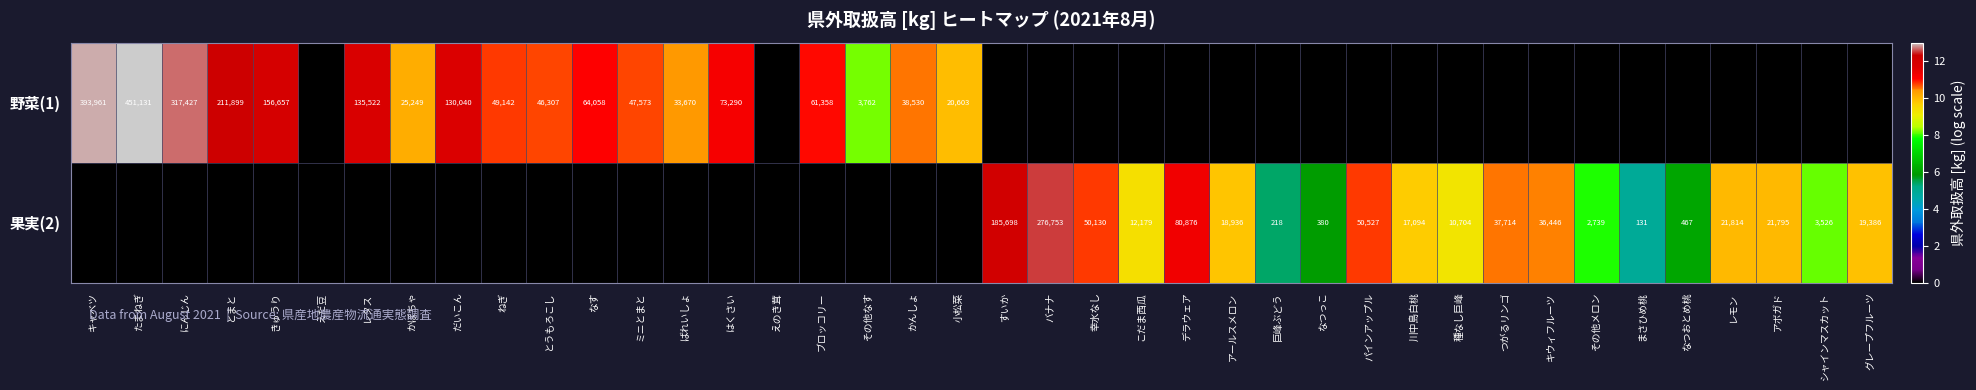

Is it true that 野菜(1) equals 135522 at レタス?

True